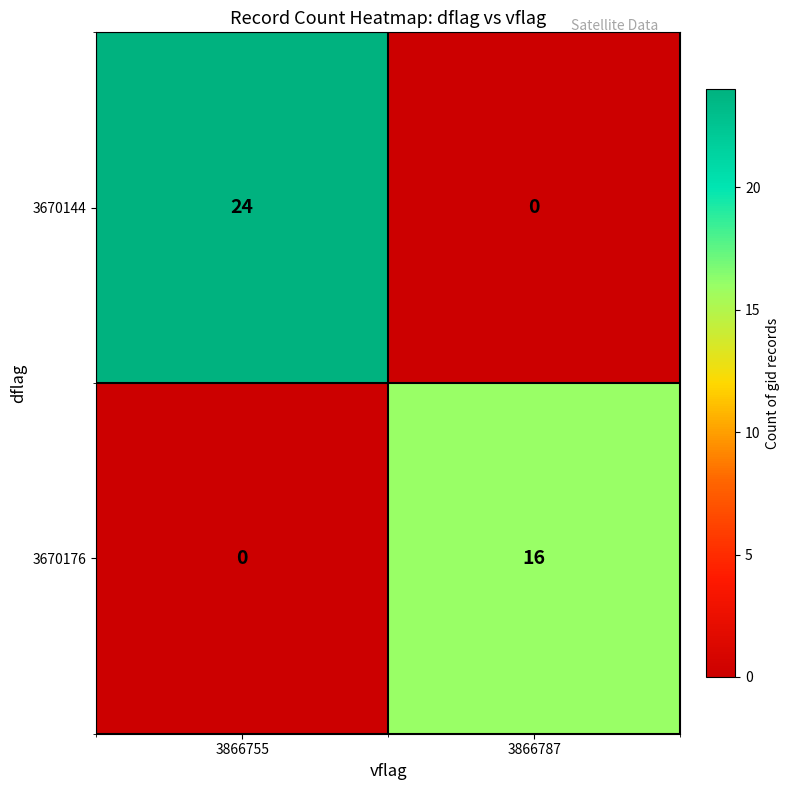

What is the difference between the 3670144 values at 3866755 and 3866787?

24